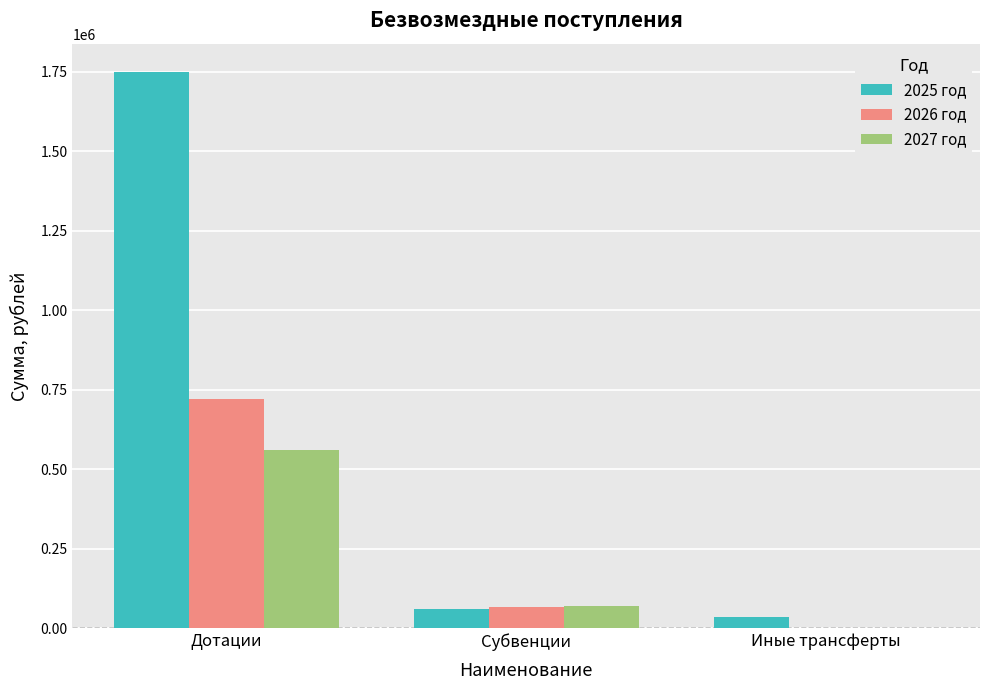

Which series has the largest total across all categories?

2025 год